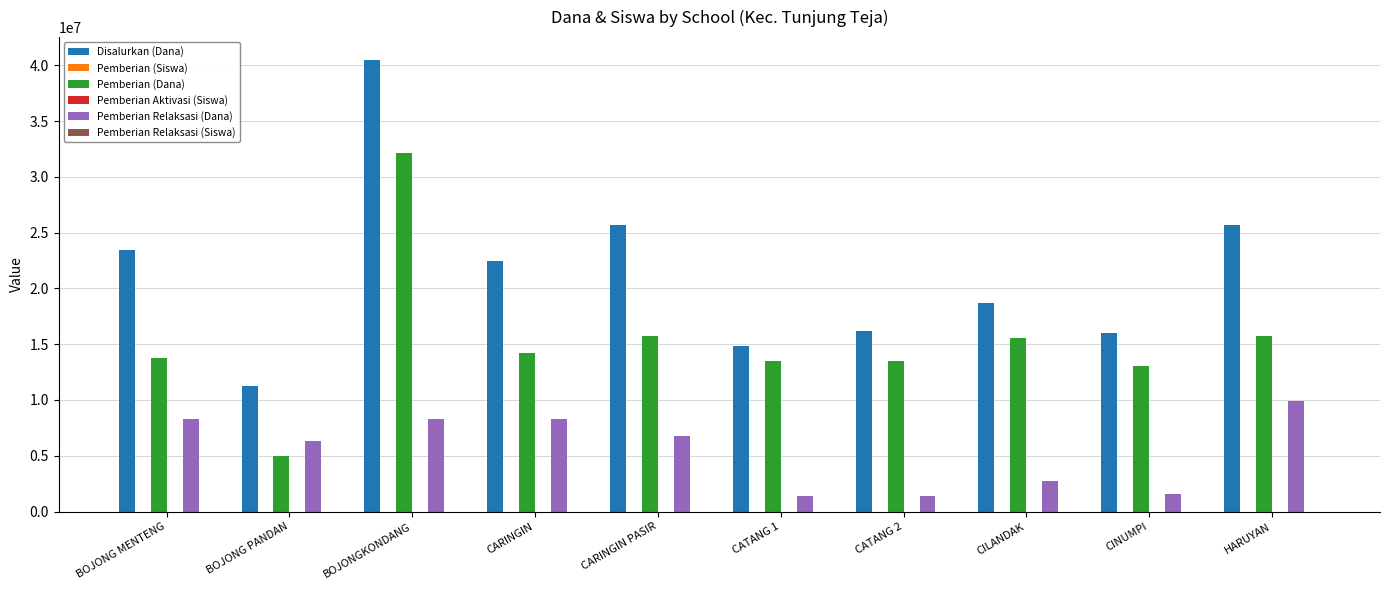

The value of Disalurkan (Dana) at BOJONG MENTENG is 41072787. True or false?

False